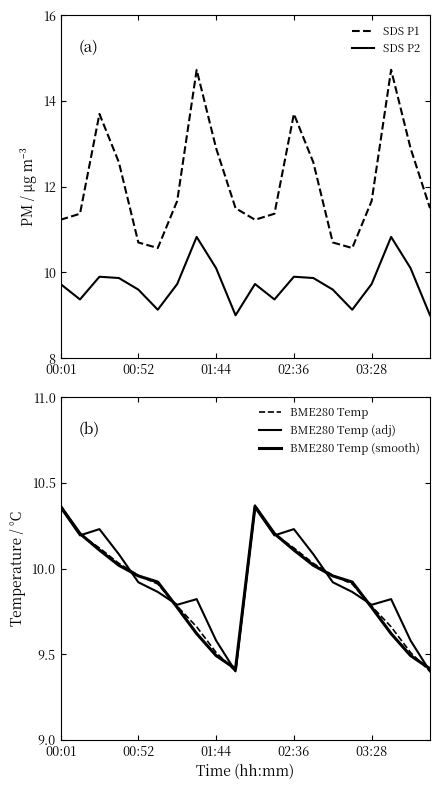

True or false: SDS P2 and SDS P1 intersect in this chart.

False